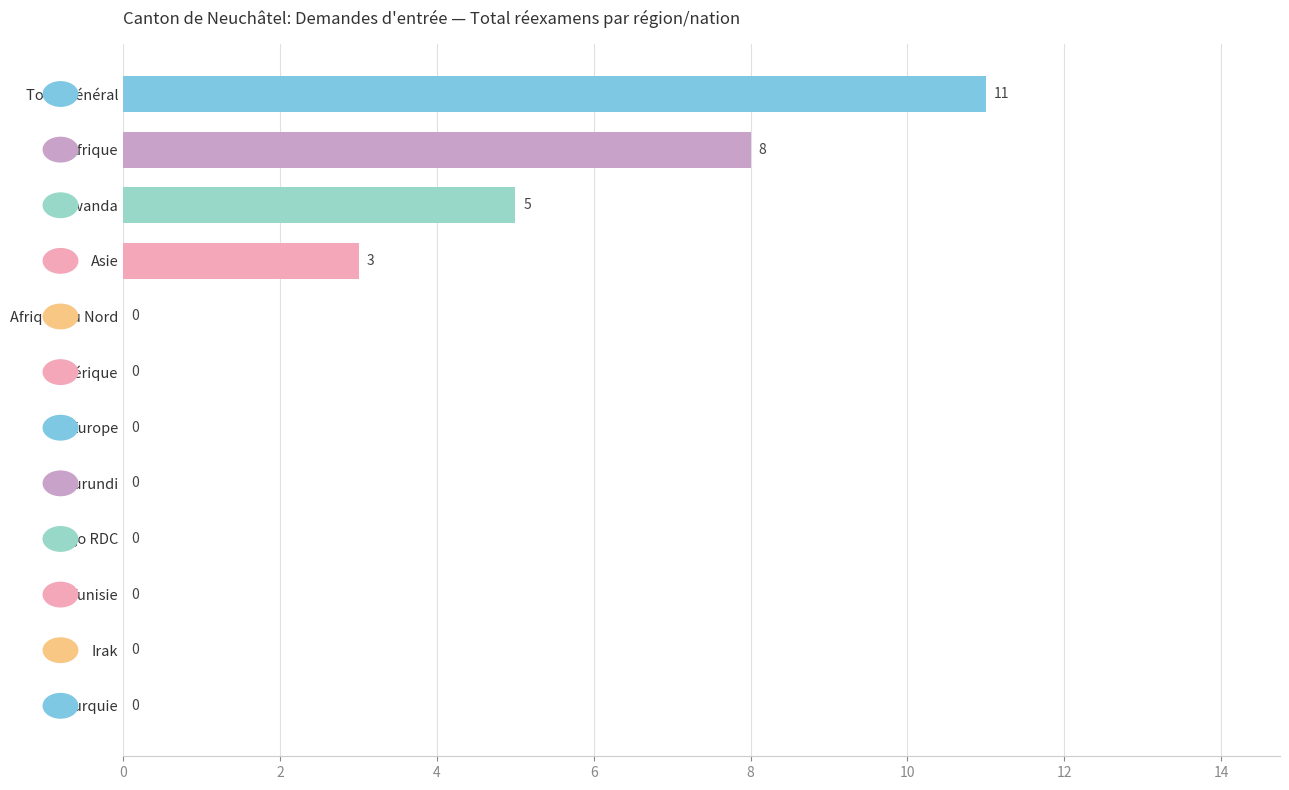

How many values are between 0 and 5?

10